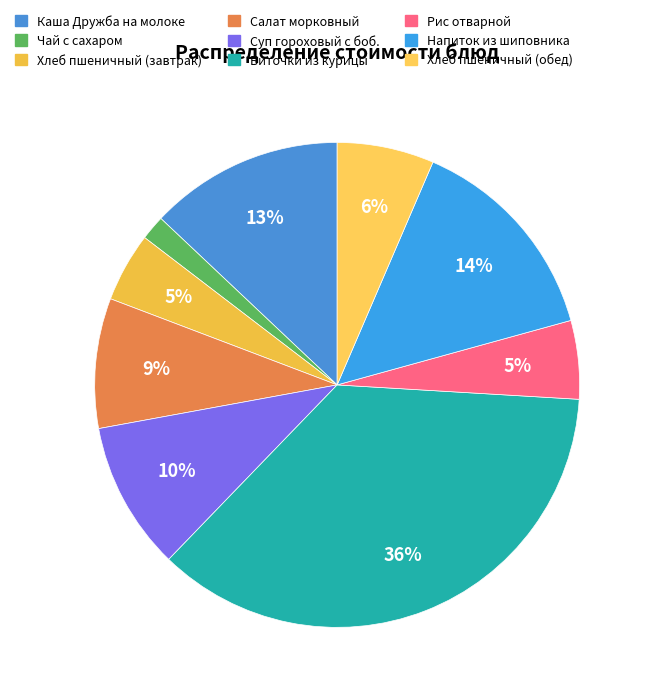

How much of the chart is everything except Салат морковный?

91.3%